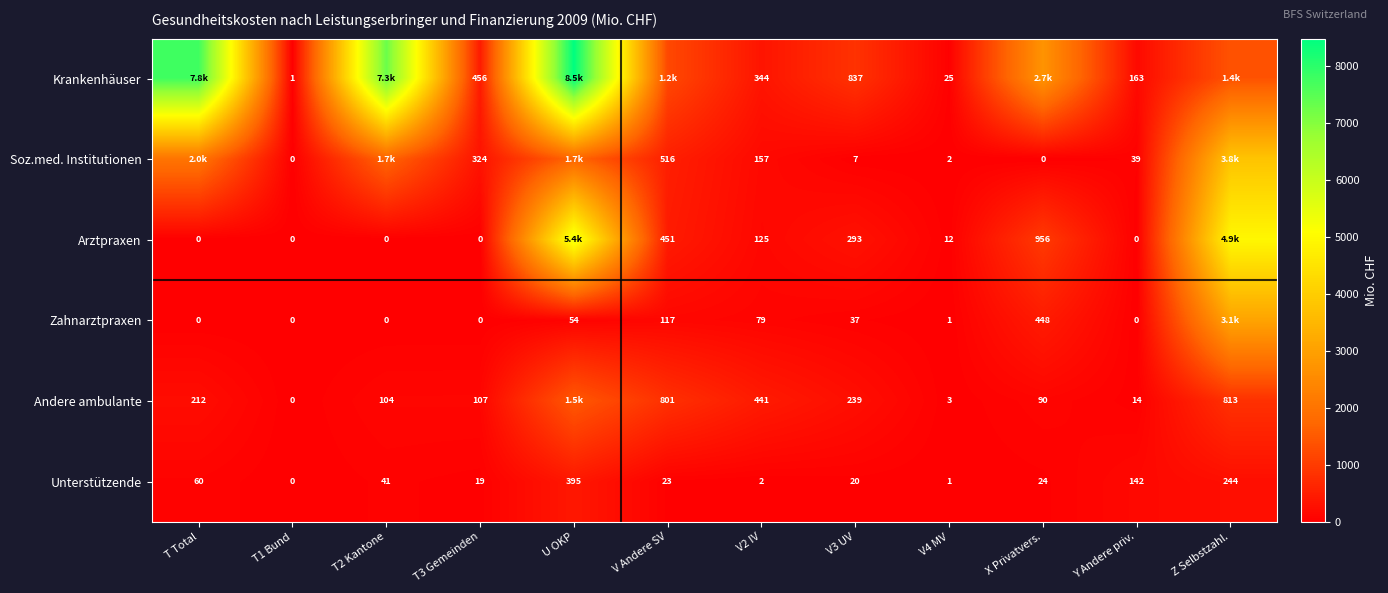

What is the total value across all series at T Total?

10062.2